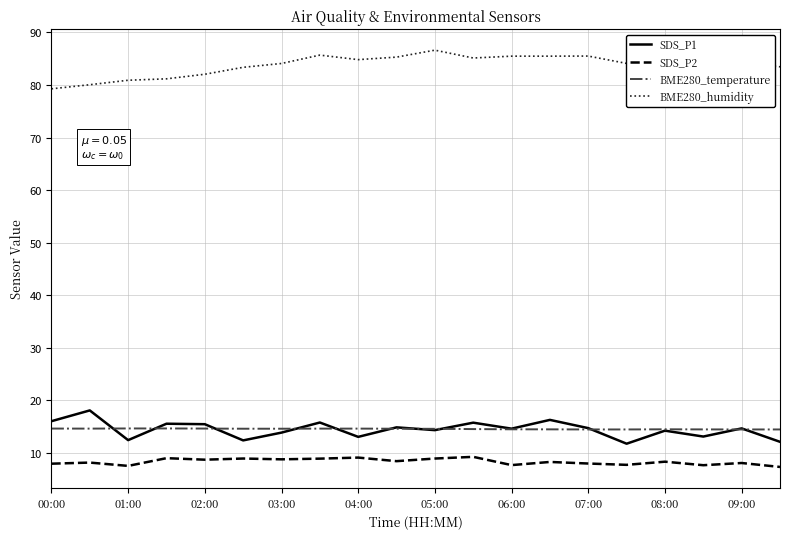

List the series in order of their peak value, lowest first.

SDS_P2, BME280_temperature, SDS_P1, BME280_humidity